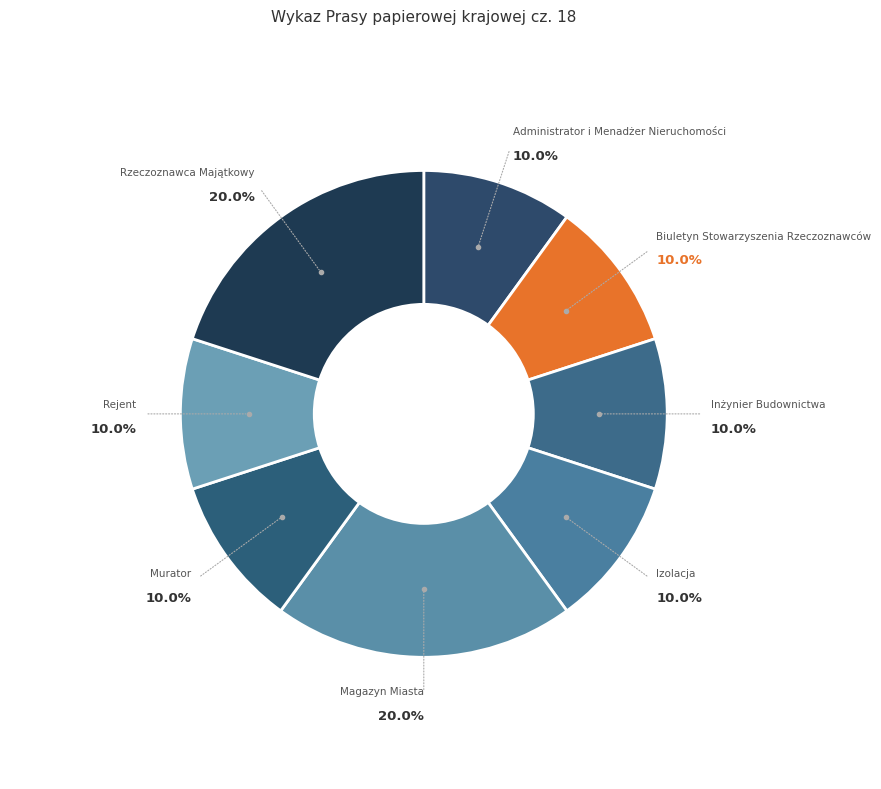

What percentage is NOT represented by Magazyn Miasta?

80.0%